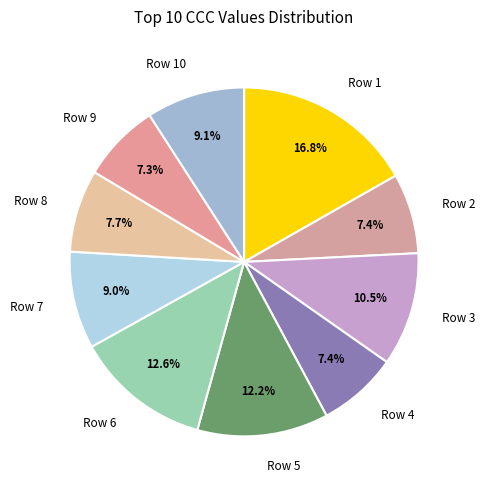

True or false: Row 8 accounts for 8% of the total.

True